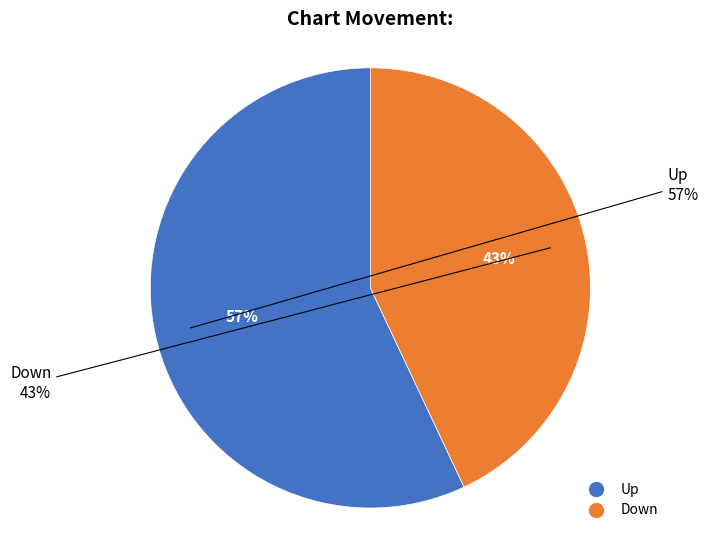

How many slices are in this pie chart?

2